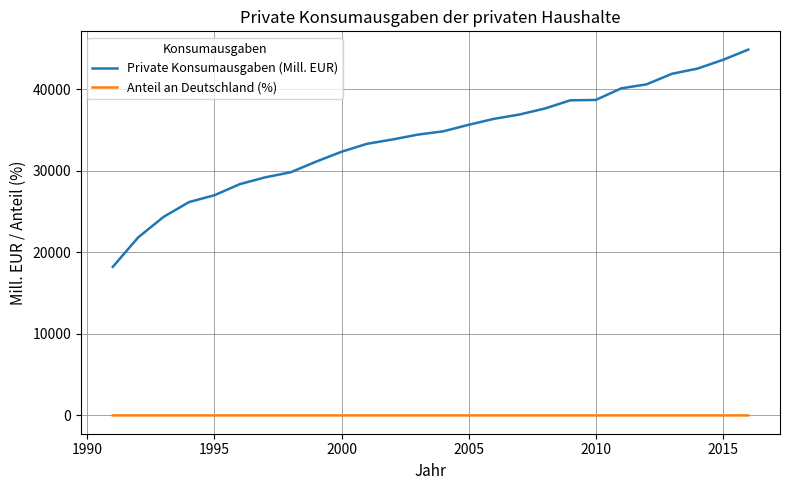

What is the greatest value displayed?

44847.6